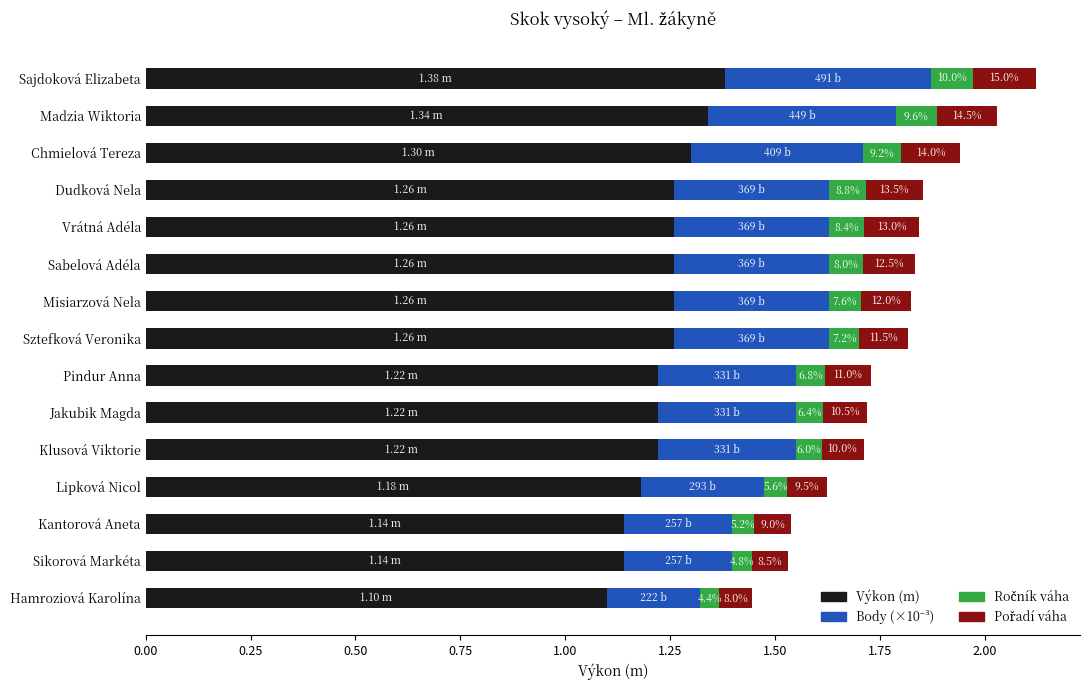

What are all the series names shown in the legend?

Výkon (m), Body (×10⁻³), Ročník váha, Pořadí váha